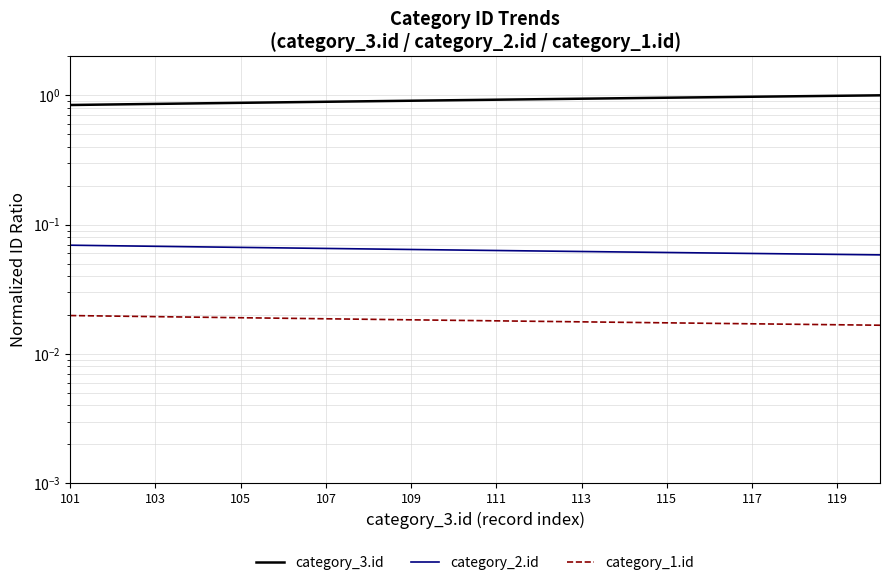

What is the maximum value shown in the chart?

1.0